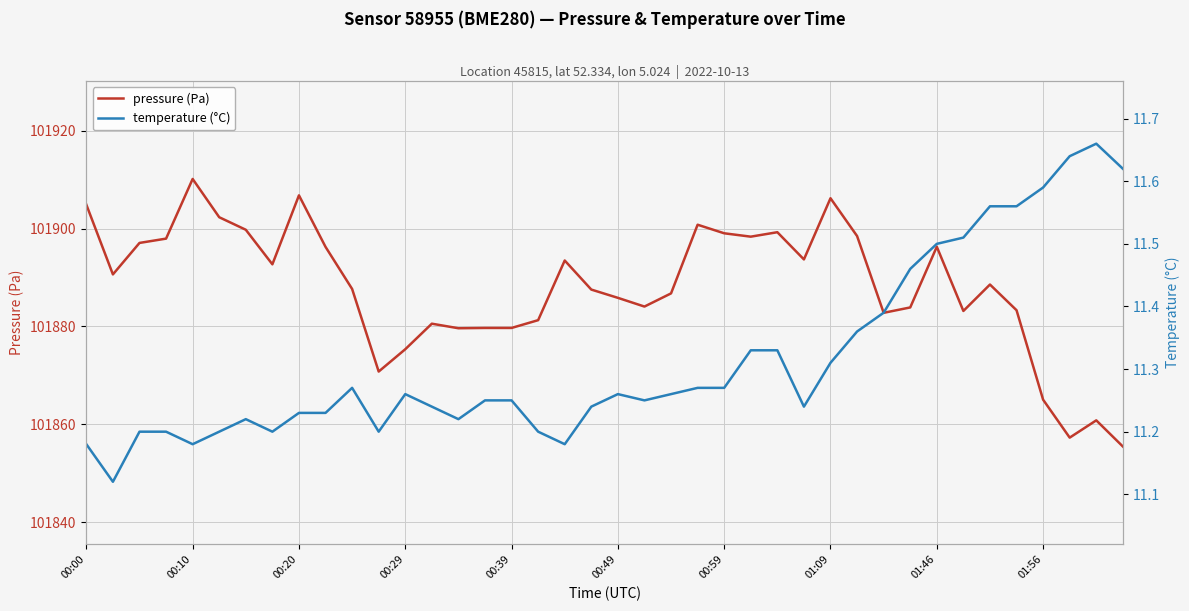

Is it true that pressure (Pa) equals 101885.8 at 00:49?

True